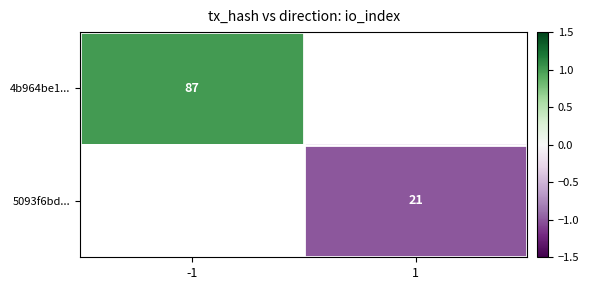

At how many categories does at least one series exceed 0?

1